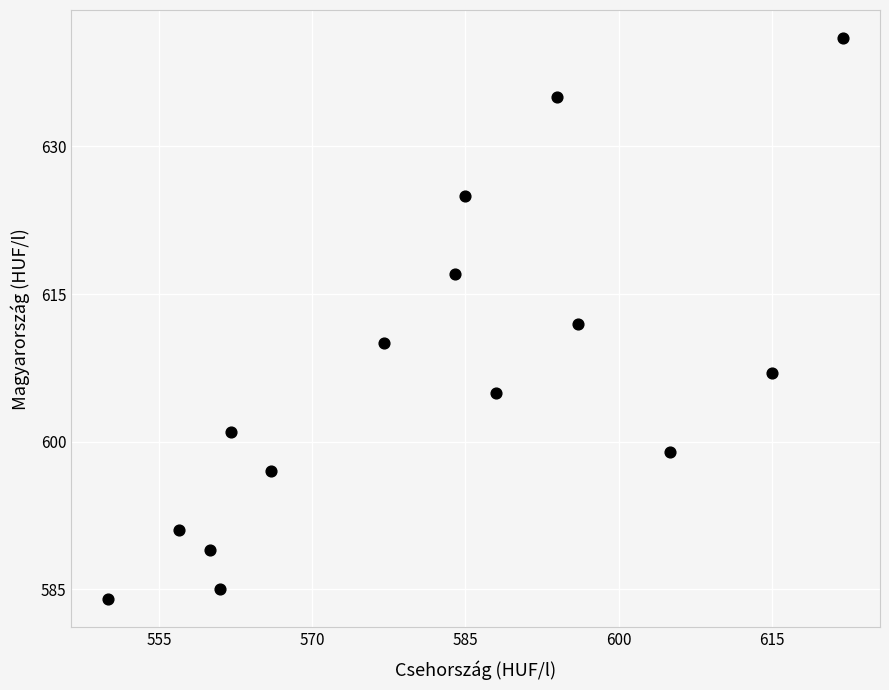

What is the range of X values (max minus min)?

72